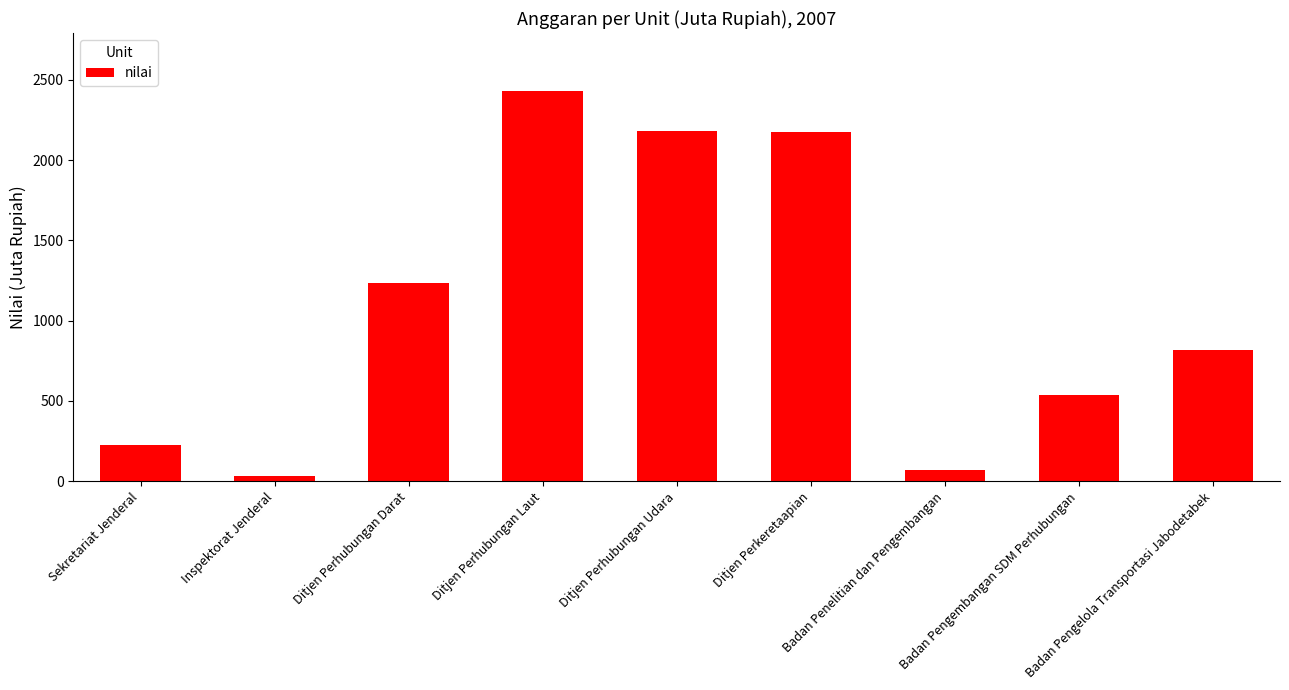

What value does the data have at Ditjen Perhubungan Laut?

2428